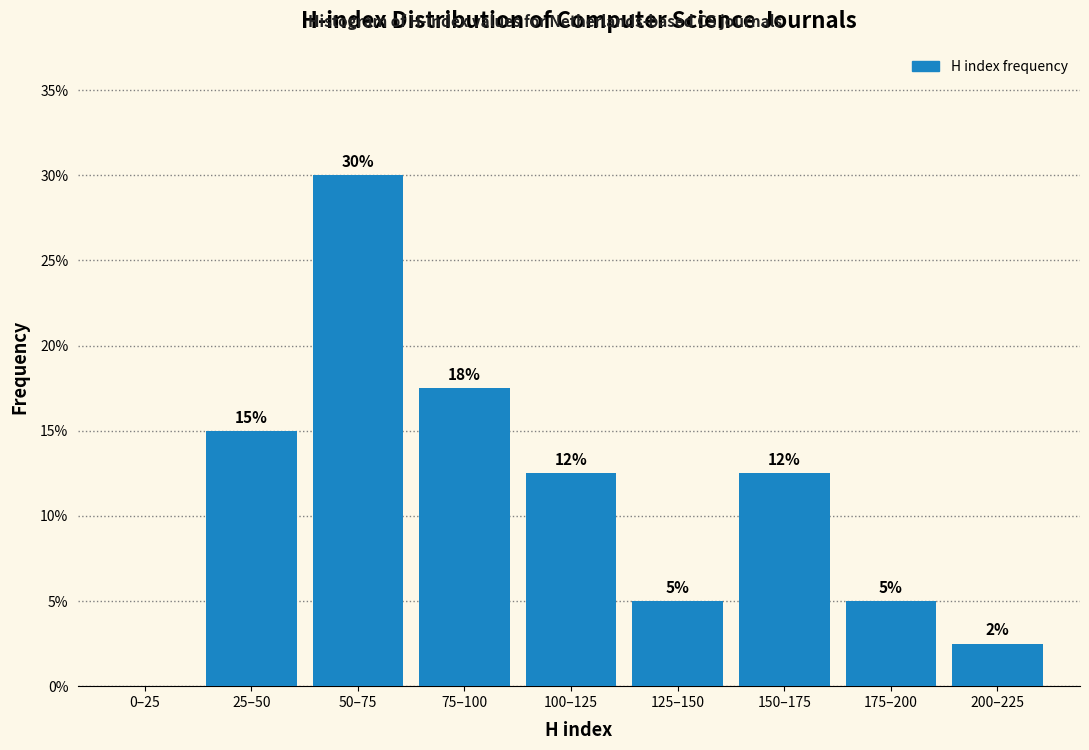

What is the change in value from 0–25 to 175–200?

+5.0